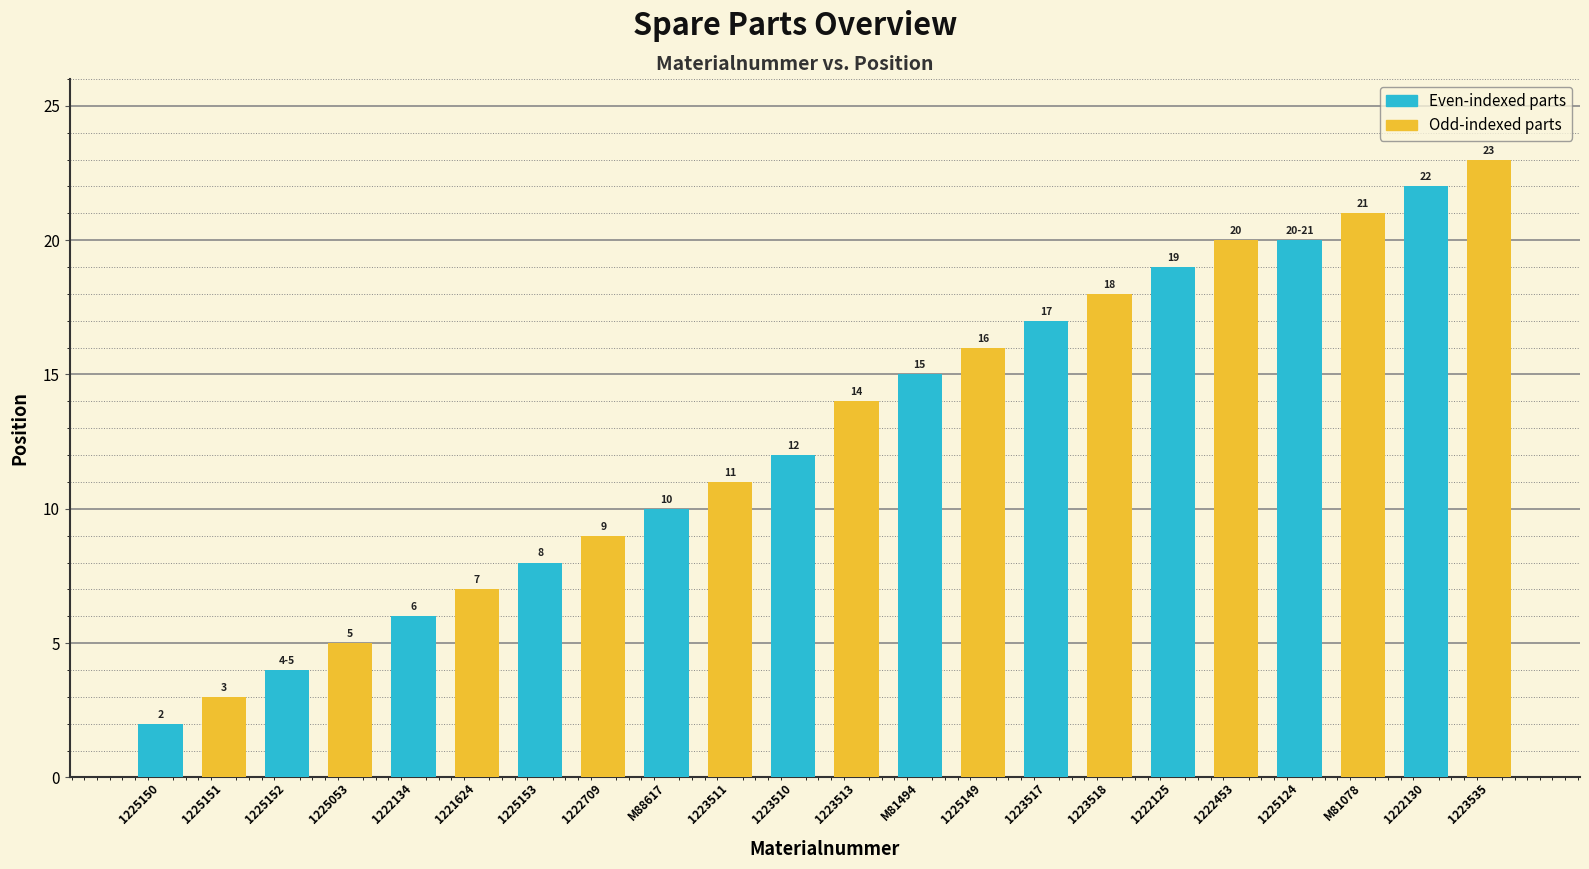

Which category has the highest value across all series?

1223535